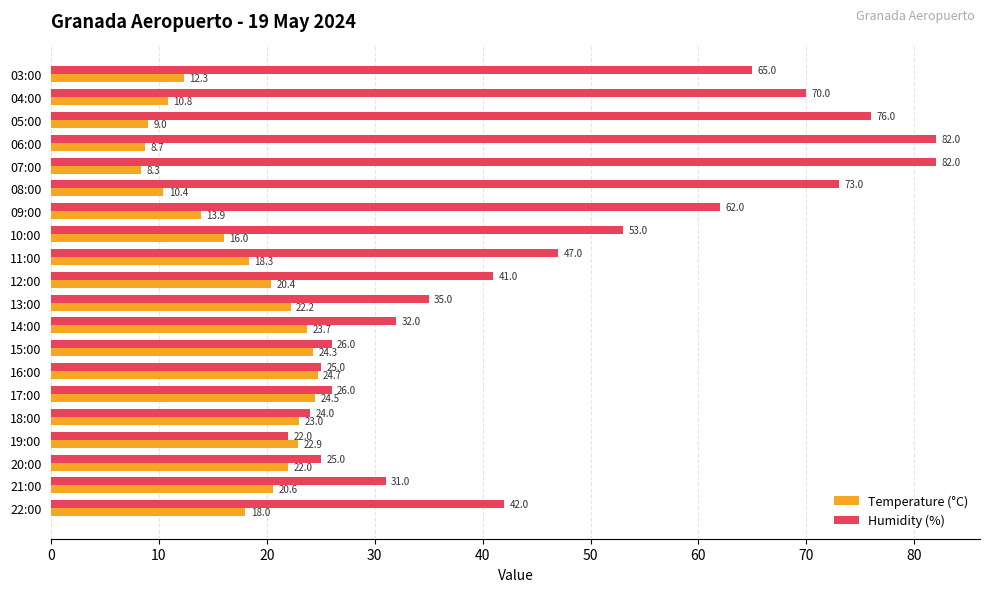

List the labels in order of Temperature (°C) value, smallest first.

07:00, 06:00, 05:00, 08:00, 04:00, 03:00, 09:00, 10:00, 22:00, 11:00, 12:00, 21:00, 20:00, 13:00, 19:00, 18:00, 14:00, 15:00, 17:00, 16:00